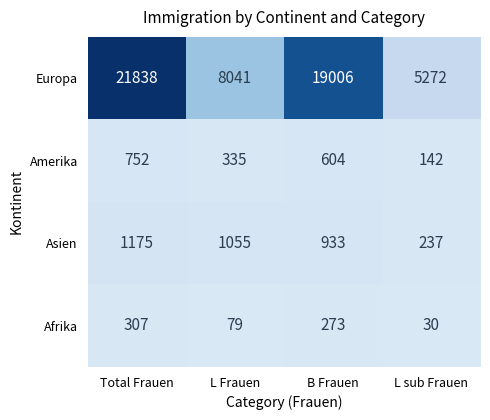

Which series has the largest total across all categories?

Europa